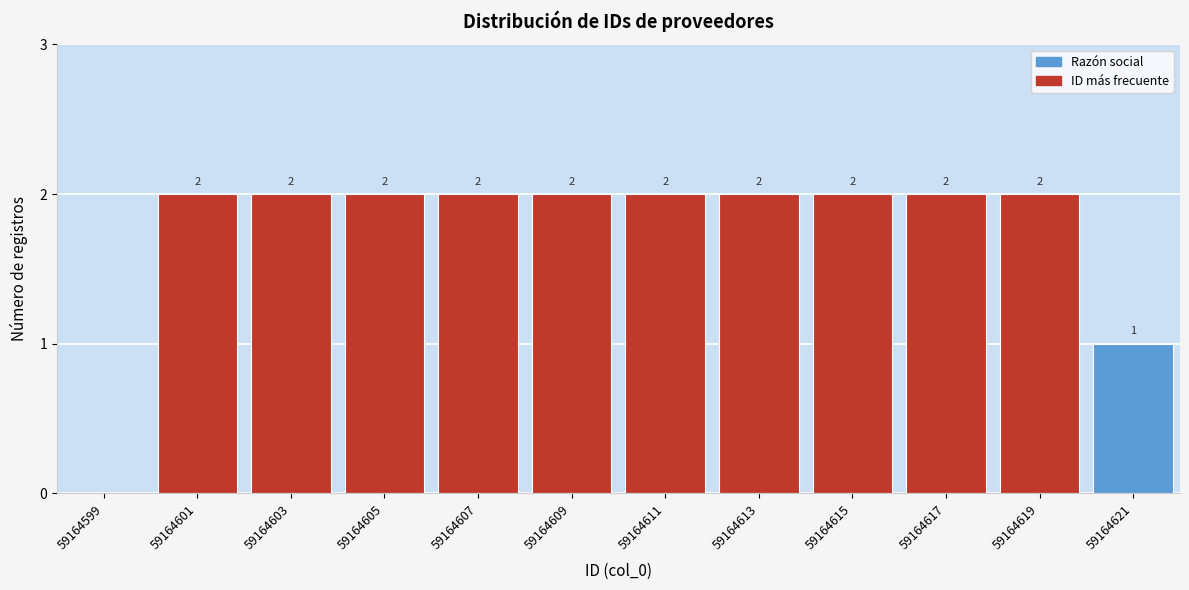

Reading left to right, list all the values displayed in this chart.

59164599=0	59164601=2	59164603=2	59164605=2	59164607=2	59164609=2	59164611=2	59164613=2	59164615=2	59164617=2	59164619=2	59164621=1